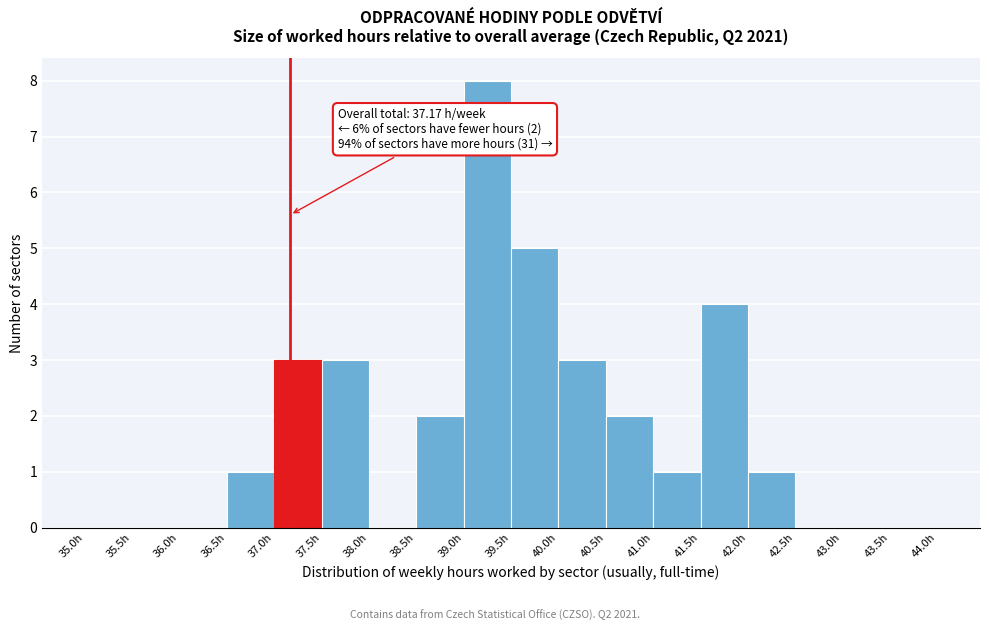

Which range on the x-axis has the tallest bar?

39.0 to 39.5